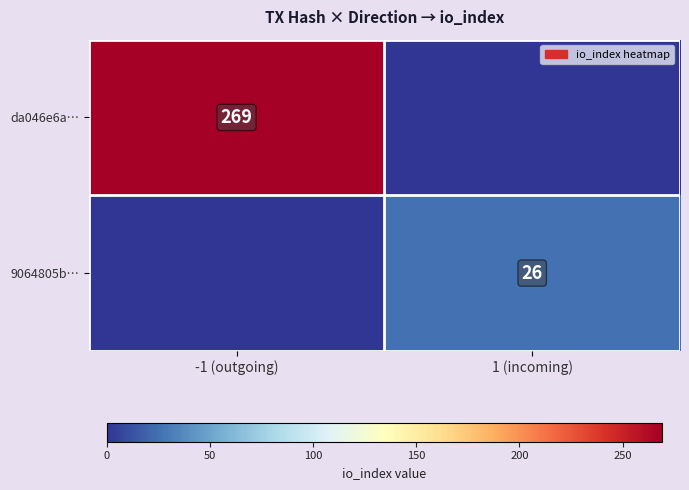

The 9064805b… series shows 26 at 1 (incoming). True or false?

True